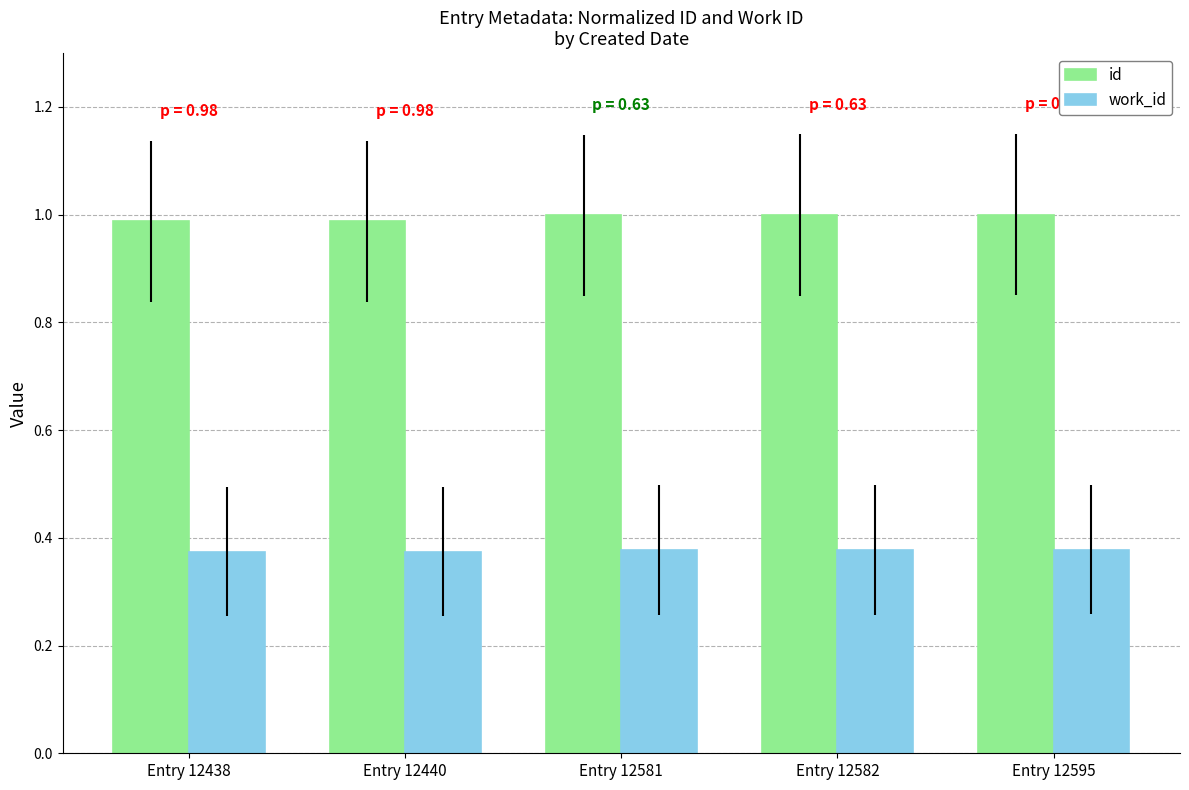

Is it true that work_id equals 0.1 at Entry 12581?

False